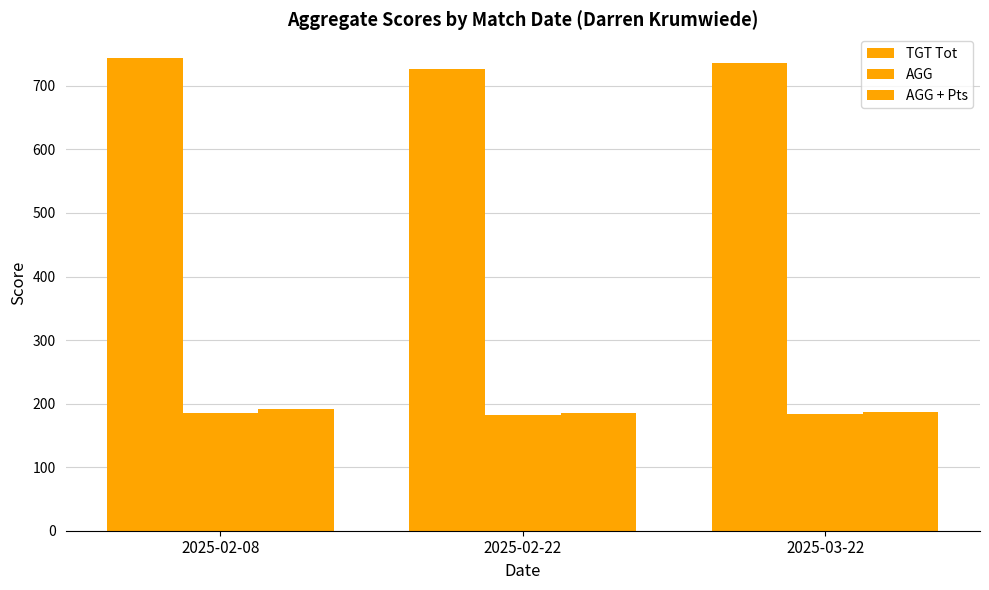

Reading left to right, extract all data points from this chart.

TGT Tot: 2025-02-08=744.0	2025-02-22=726.0	2025-03-22=736.0
AGG: 2025-02-08=186.0	2025-02-22=181.5	2025-03-22=184.0
AGG + Pts: 2025-02-08=192.0	2025-02-22=184.5	2025-03-22=187.0